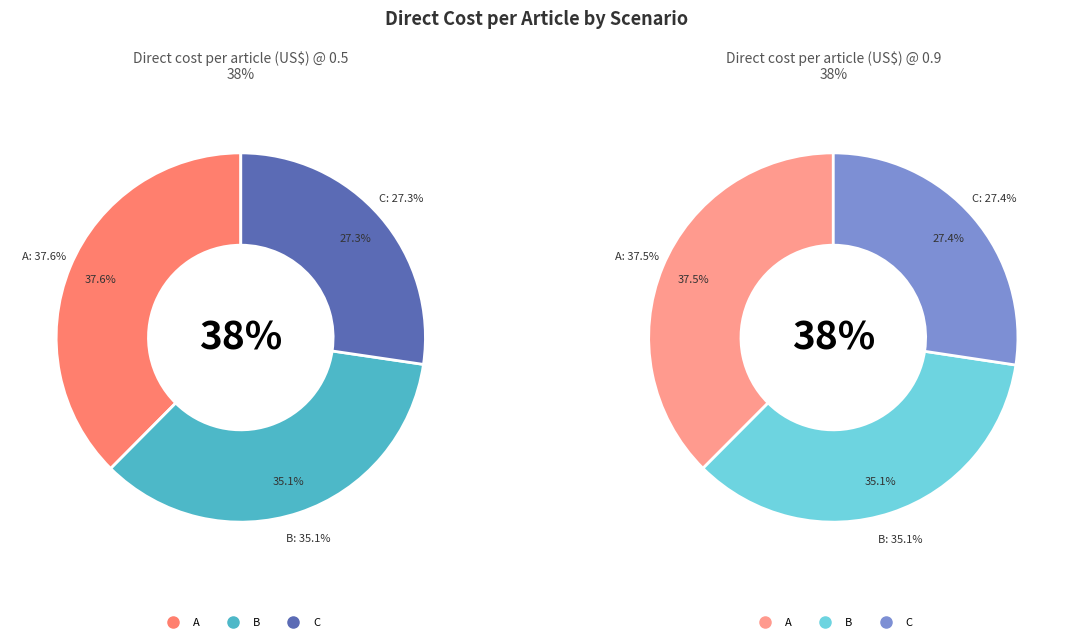

Which has a higher value, A or C?

A